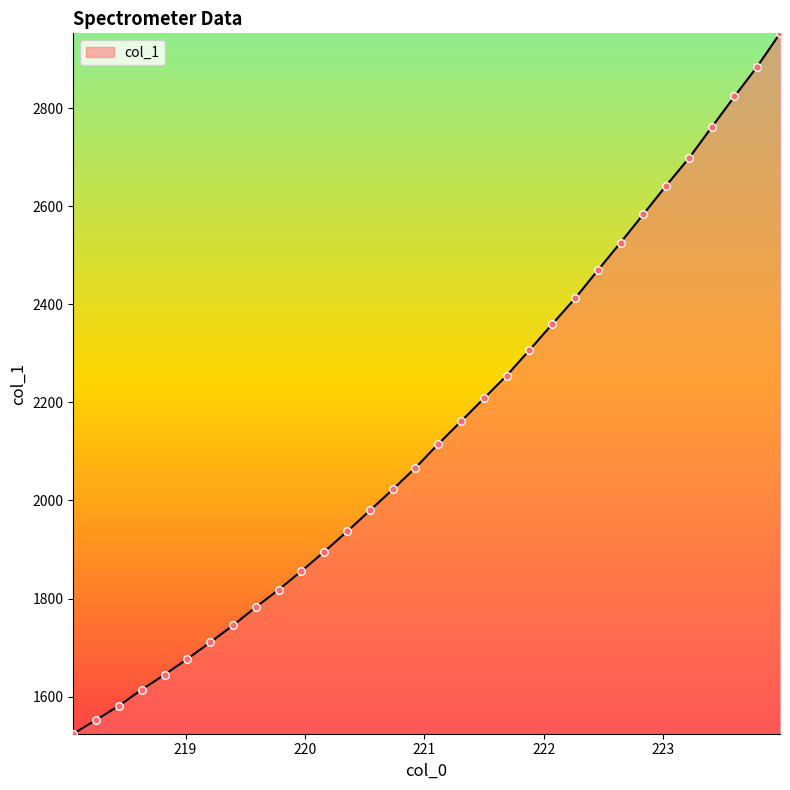

What is the maximum value shown in the chart?

2952.5